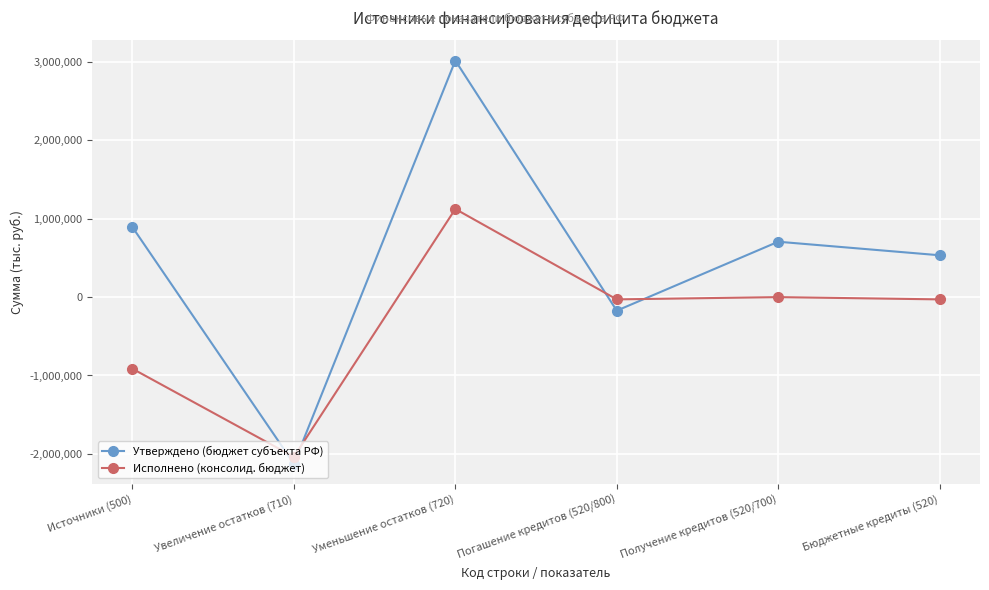

Between which two adjacent categories do Исполнено (консолид. бюджет) and Утверждено (бюджет субъекта РФ) first intersect?

Источники (500) and Увеличение остатков (710)